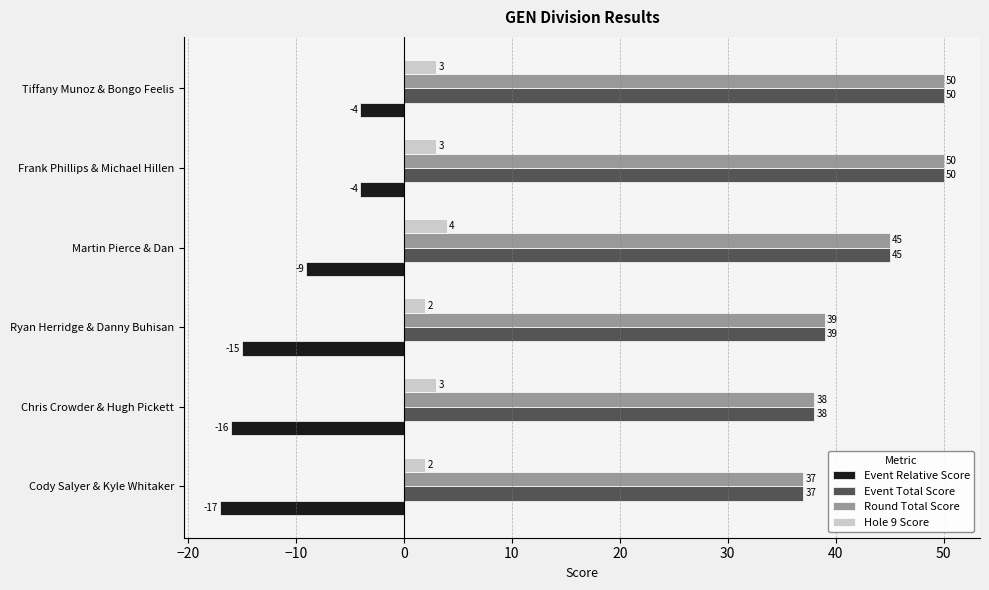

Count the Hole 9 Score values in the range 2 to 3.

5